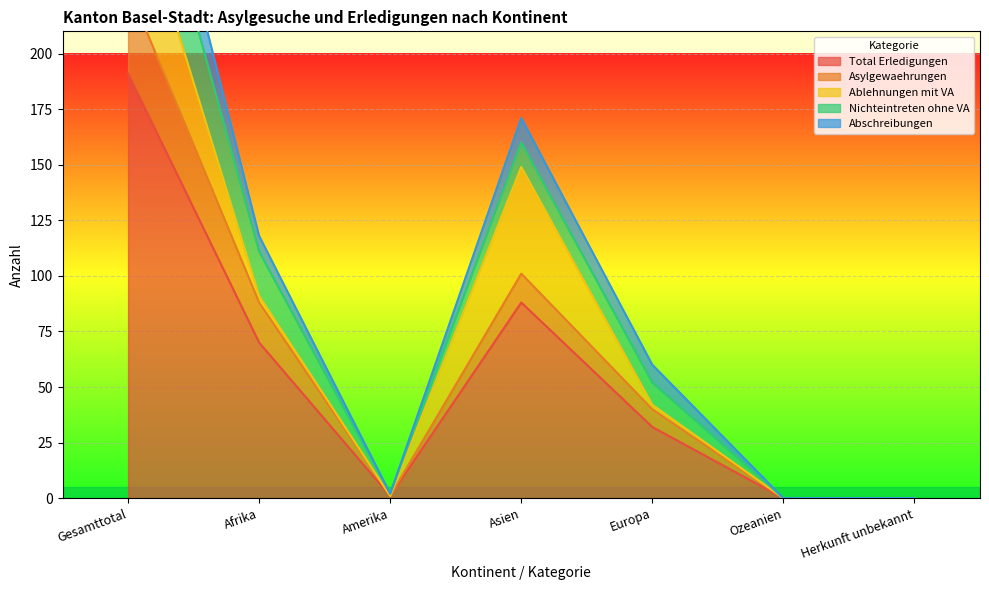

Is it true that Total Erledigungen equals 48 at Europa?

False